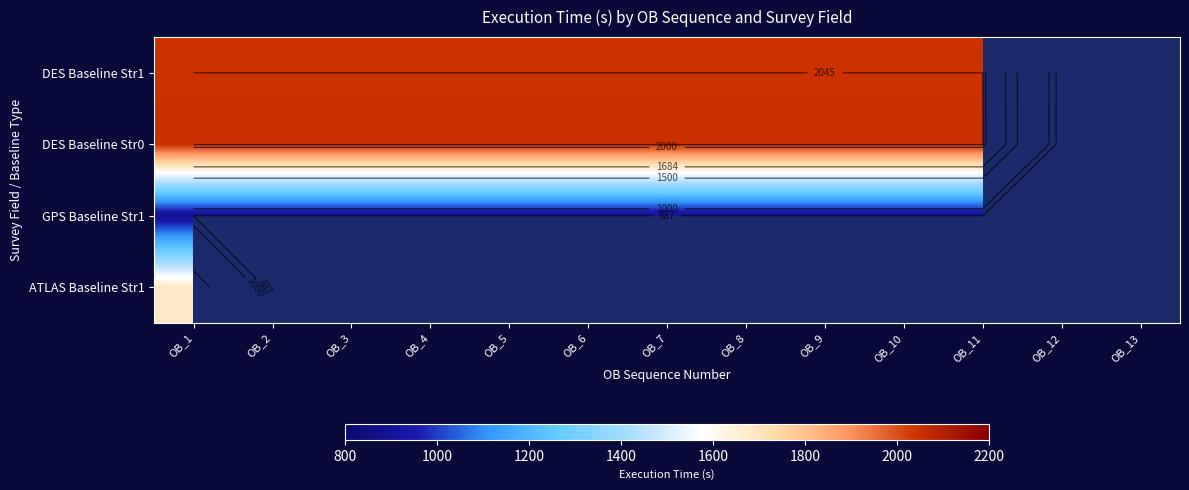

Which category has the highest value in the DES Baseline Str0 series?

OB_1